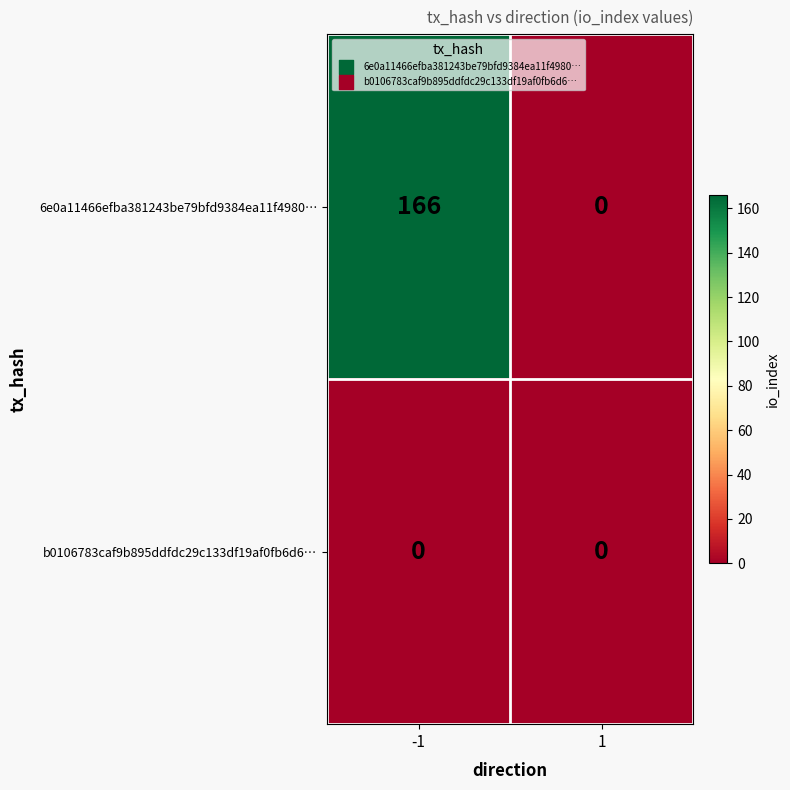

What is the approximate value of 6e0a11466efba381243be79bfd9384ea11f4980… at -1?

166